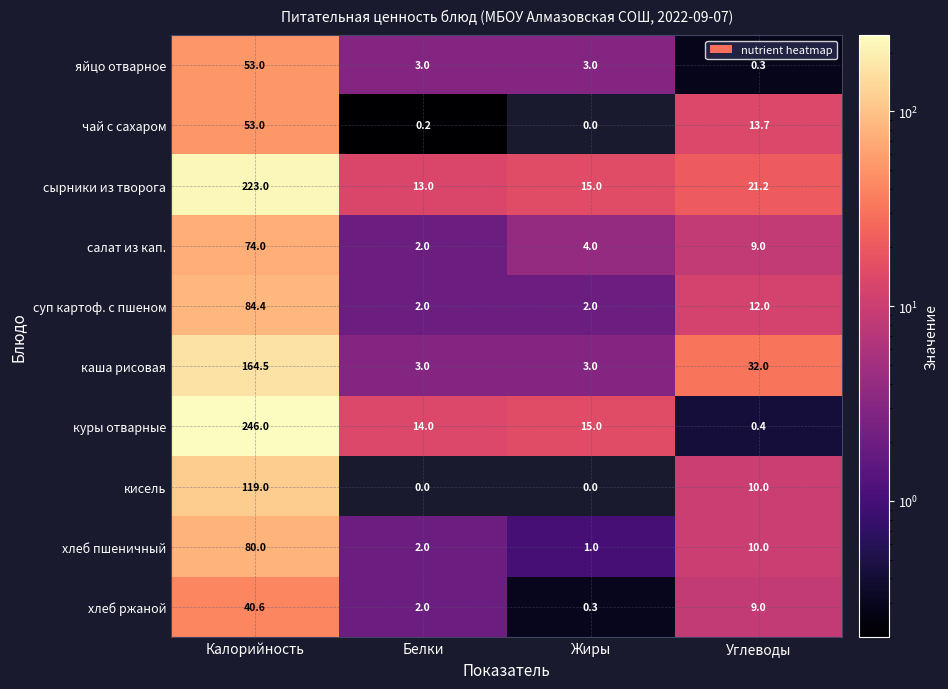

What is the average value of the яйцо отварное series?

14.8